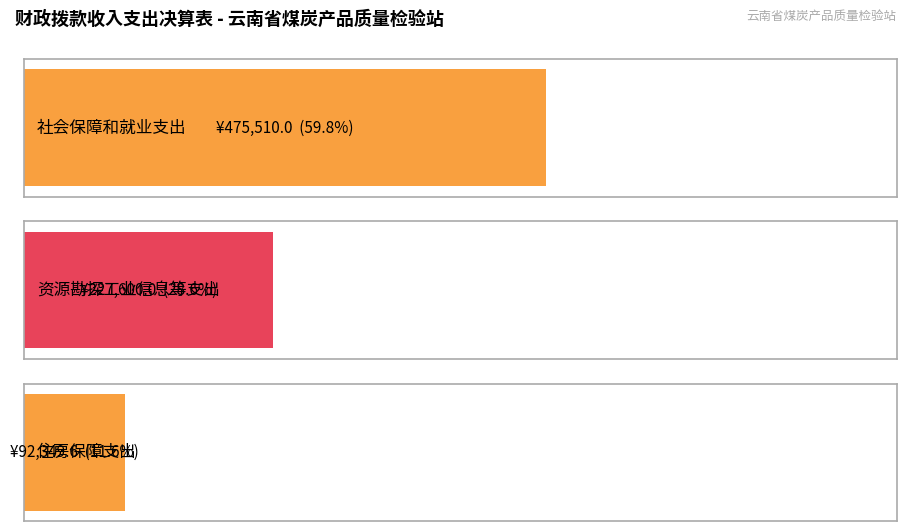

True or false: 资源勘探工业信息等支出 has a value of 77720.2 at 合计.

False